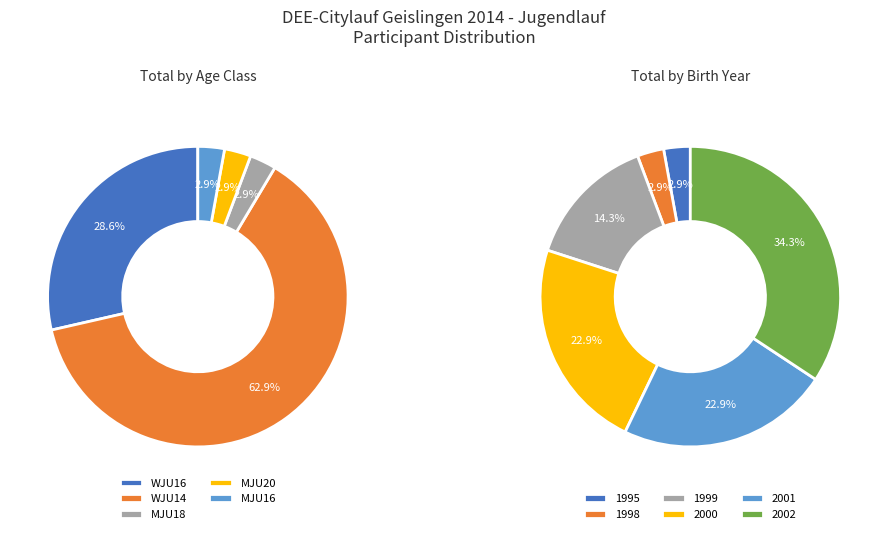

How many segments does this pie chart have?

5